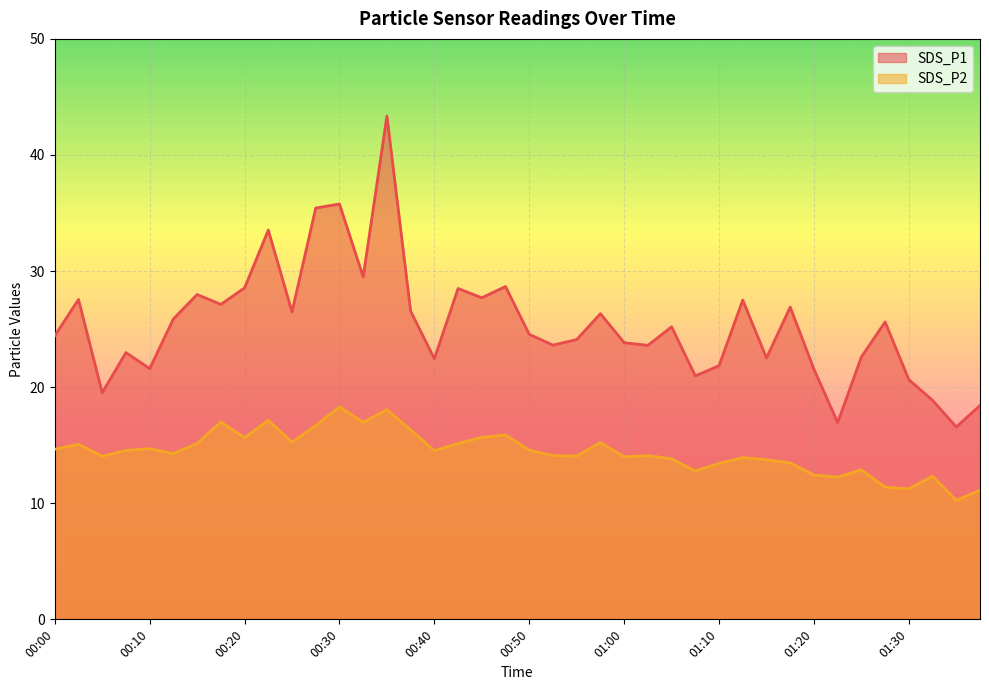

True or false: SDS_P1 and SDS_P2 intersect in this chart.

False